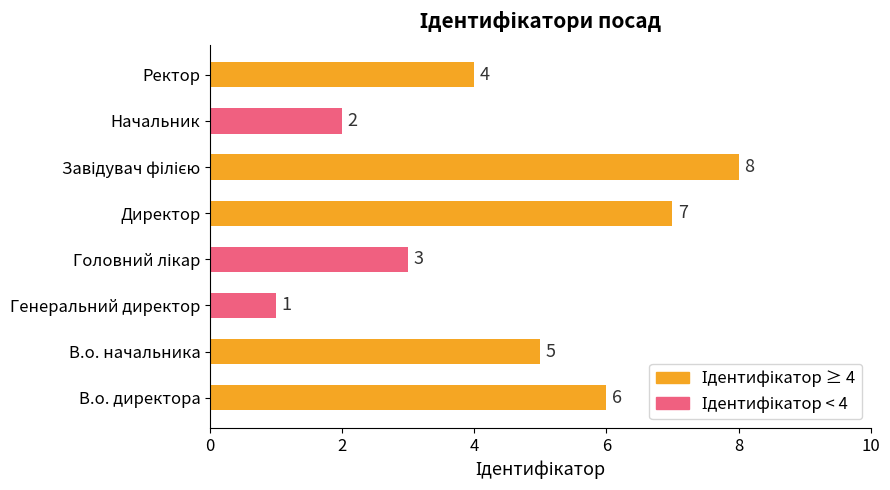

What is the difference between the values at Ректор and Генеральний директор?

3